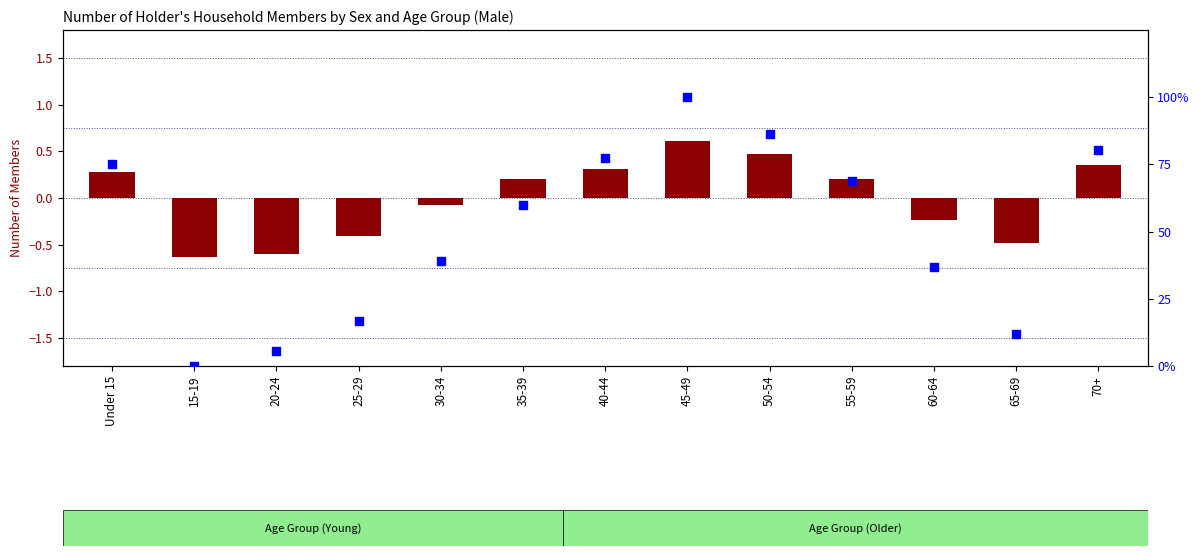

Which series reaches the minimum Y coordinate?

transformed count